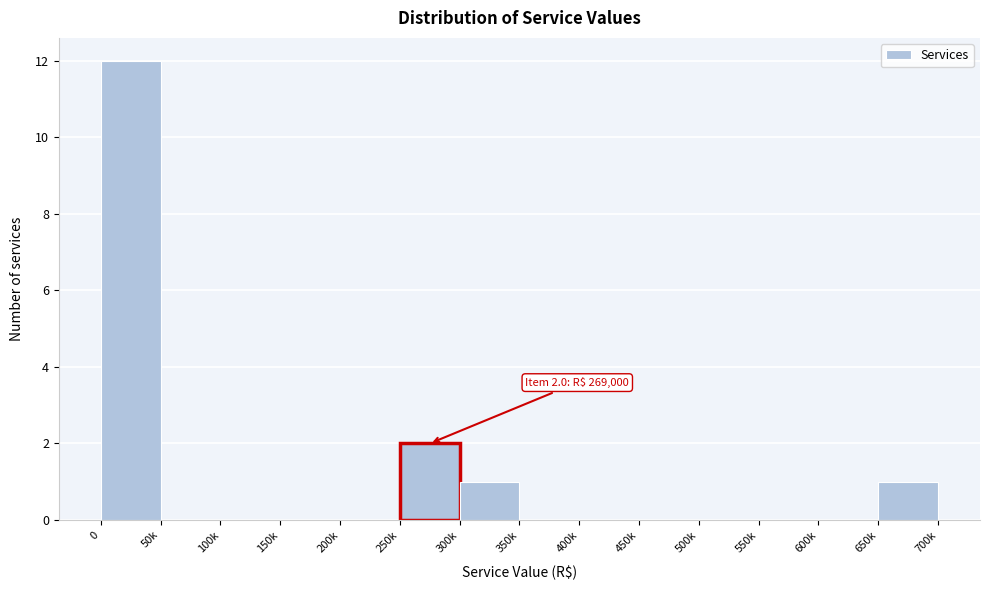

Reading left to right, transcribe all the data shown in this chart.

0=12	50k=0	100k=0	150k=0	200k=0	250k=2	300k=1	350k=0	400k=0	450k=0	500k=0	550k=0	600k=0	650k=1